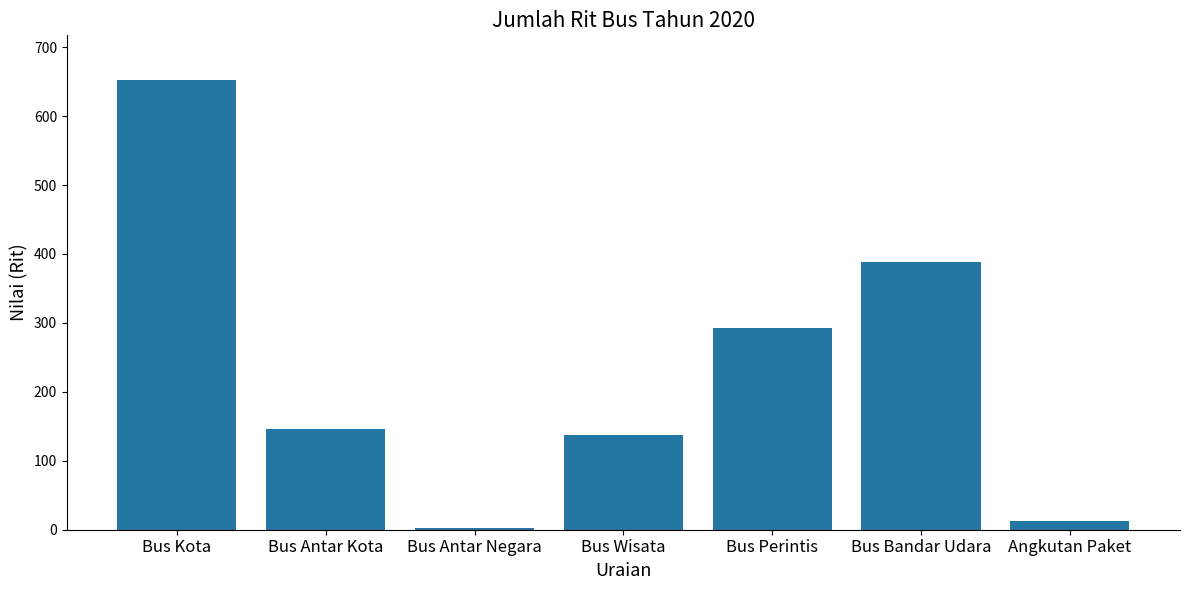

Reading left to right, extract all data points from this chart.

652	146	2	138	292	389	13